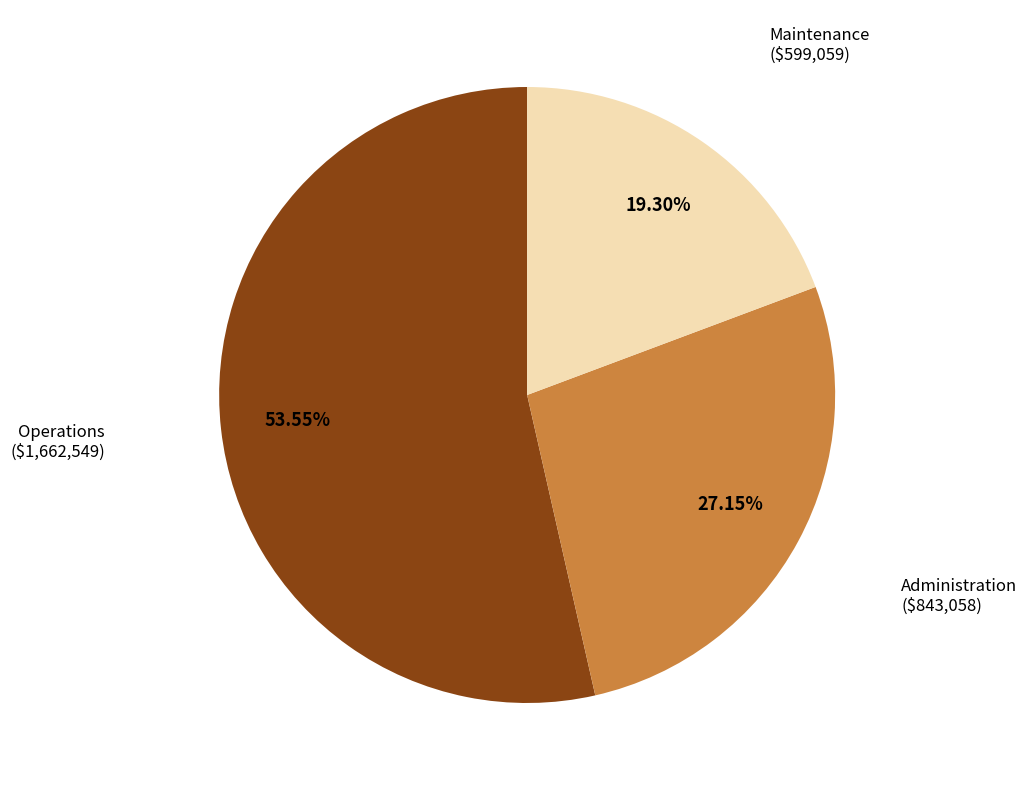

How many segments does this pie chart have?

3